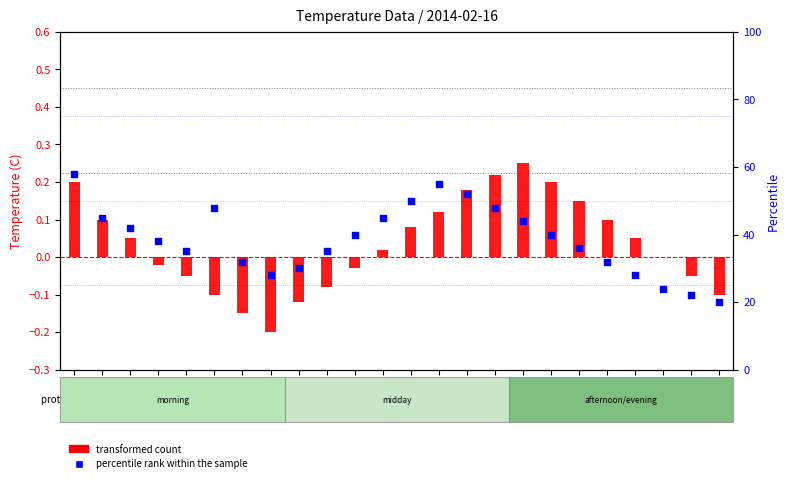

What is the total value across all series at Hour 1?

45.1